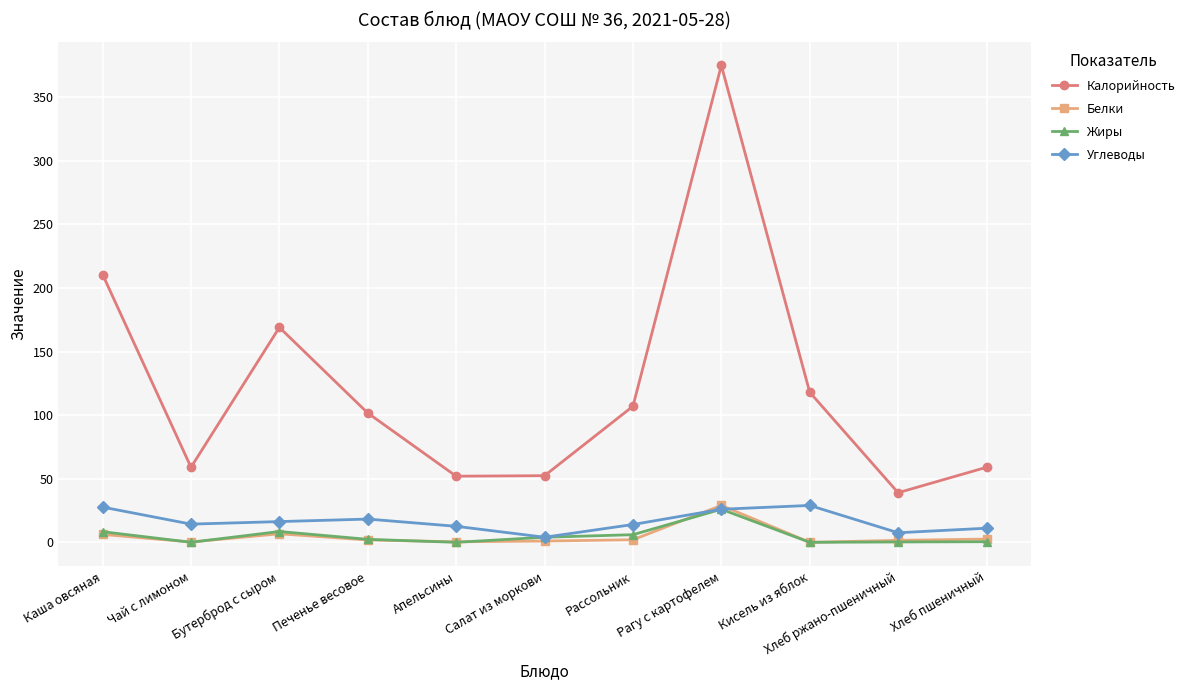

Does the chart display data point markers on the line(s)?

Yes